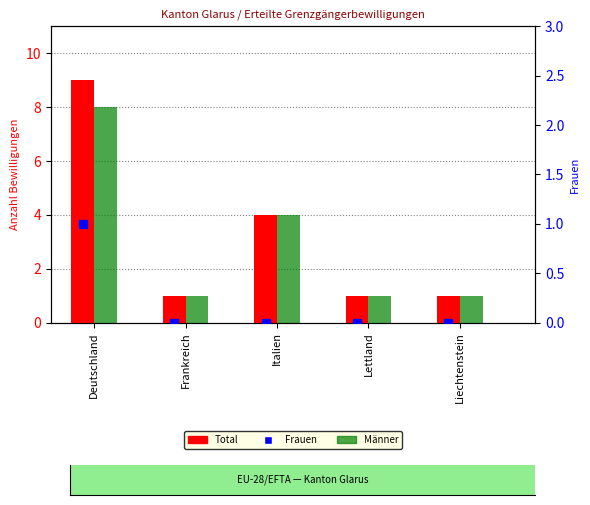

How many groups of bars are there?

5